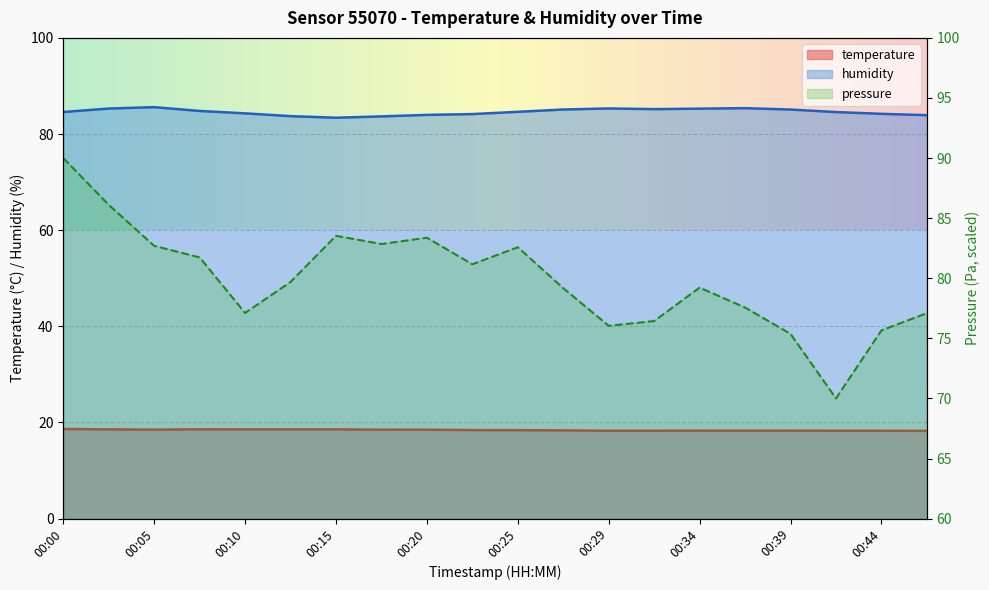

The pressure_norm series shows 86.1 at 00:03. True or false?

True